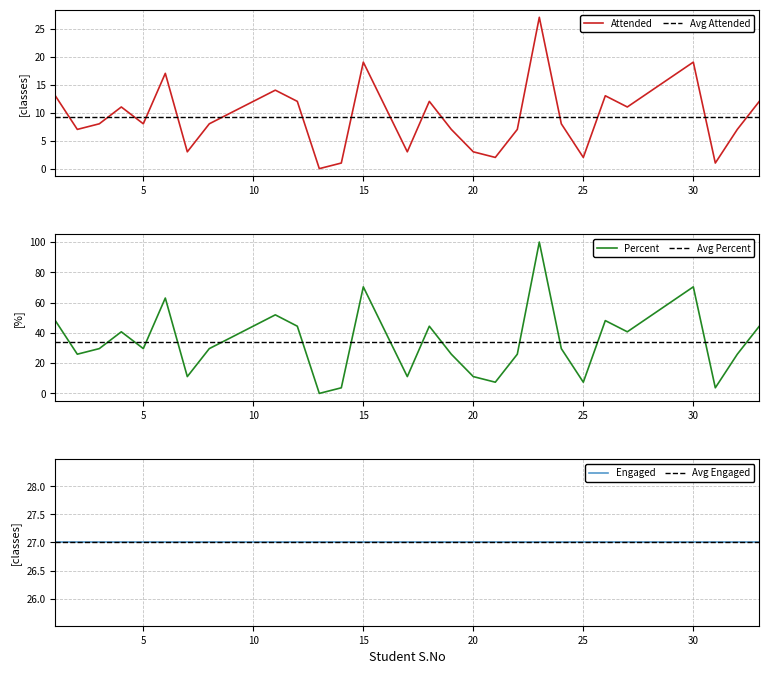

The Attended series shows 11.0 at 27. True or false?

True